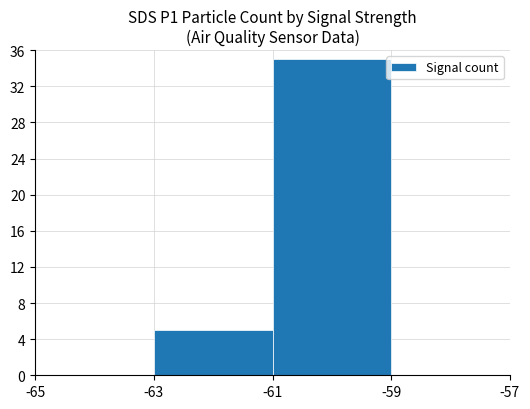

At which label is the value closest to 17?

-63